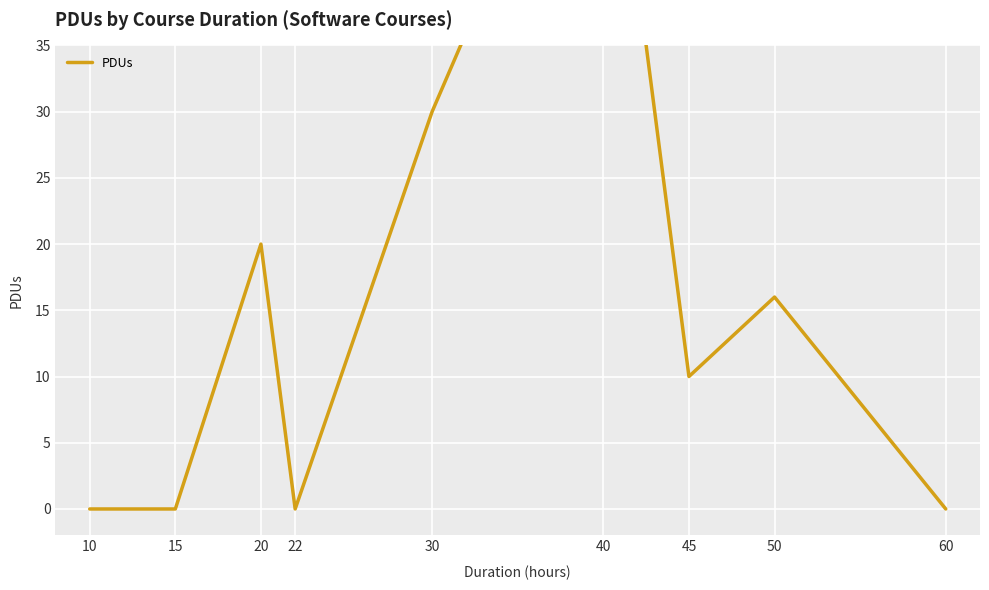

How many data points are above 10?

4